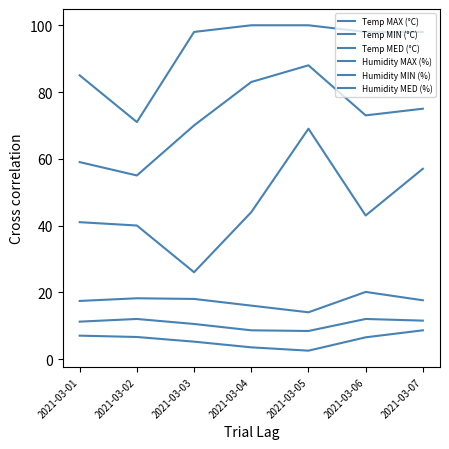

Which series has the widest spread of values?

Humidity MIN (%)